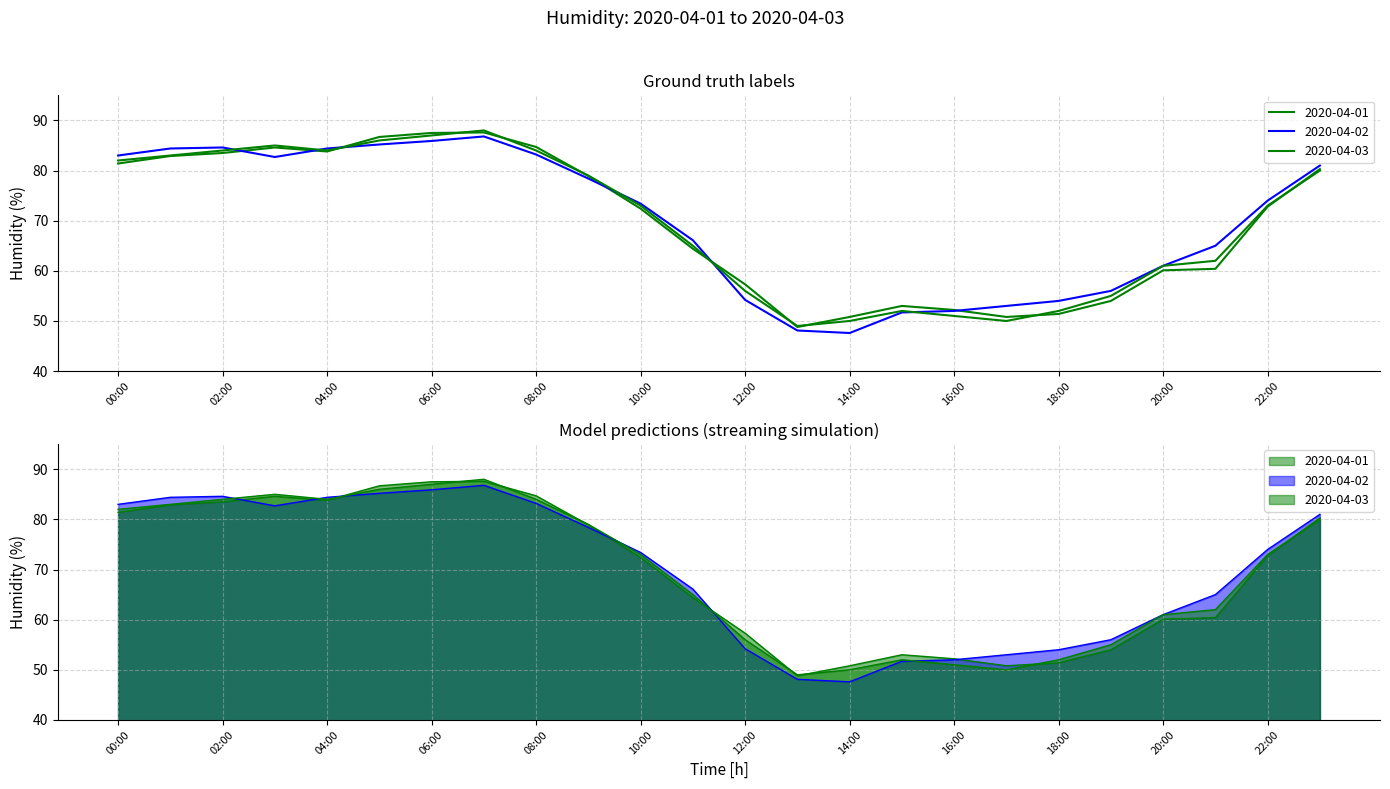

List the labels in order of 2020-04-02 value, largest first.

07:00, 06:00, 05:00, 02:00, 01:00, 04:00, 08:00, 00:00, 03:00, 23:00, 09:00, 22:00, 10:00, 11:00, 21:00, 20:00, 19:00, 12:00, 18:00, 17:00, 16:00, 15:00, 13:00, 14:00